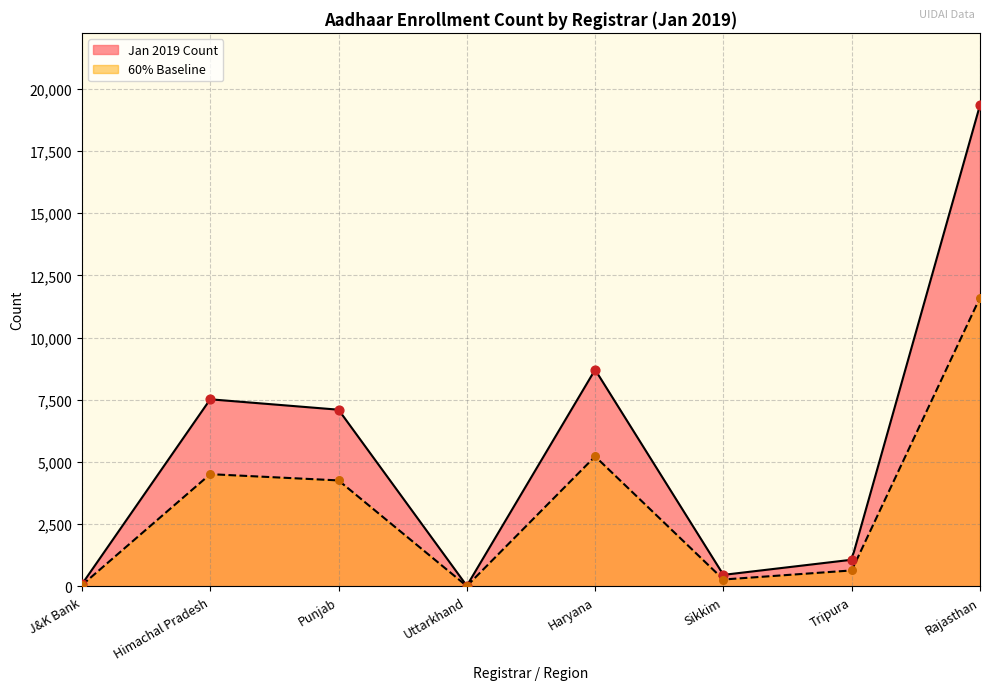

Which series has the largest total across all categories?

Jan 2019